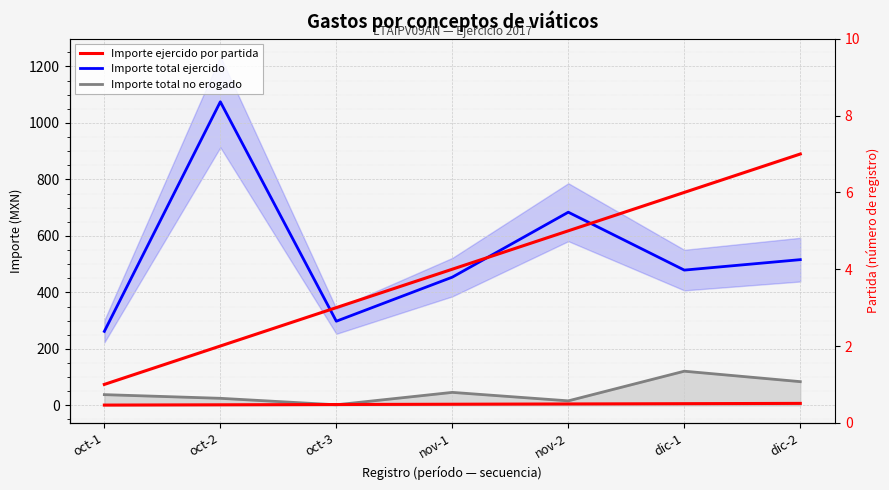

Is this an area chart (filled region under the line)?

No